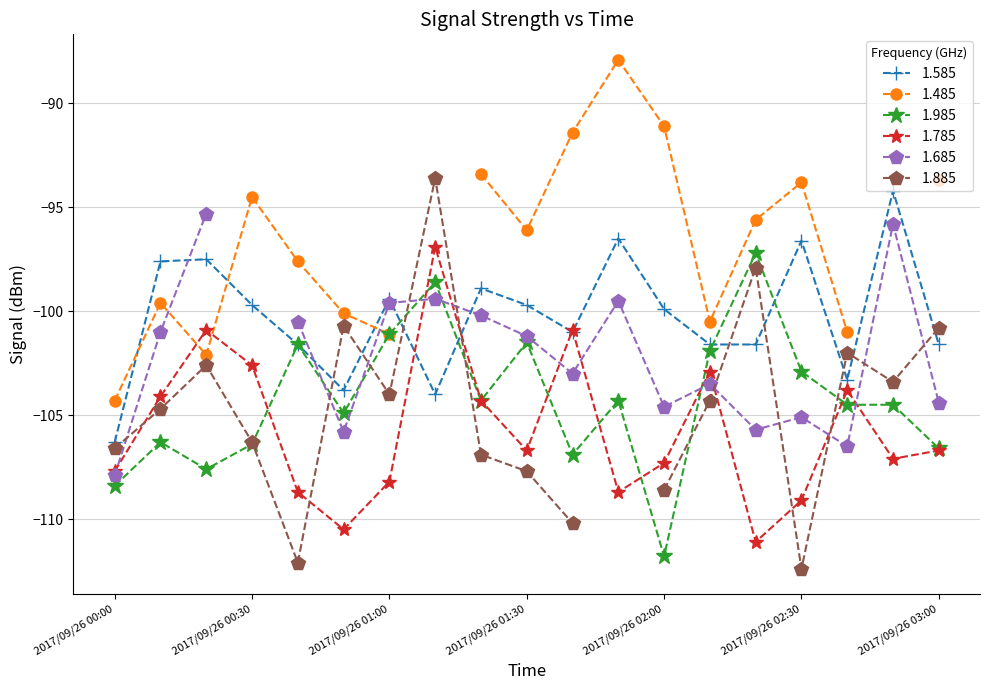

How many interior local peaks does the 1.585 series have?

6